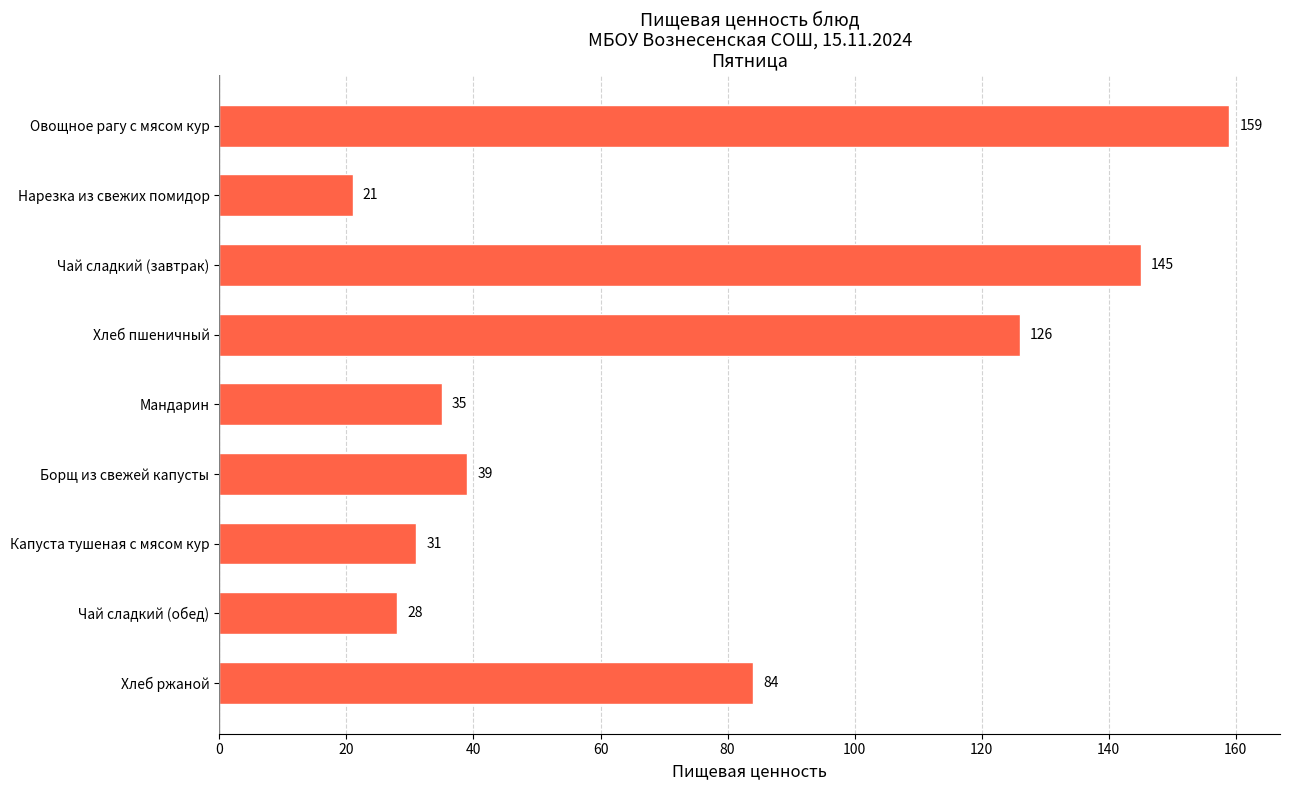

What is the sum of all values?

668